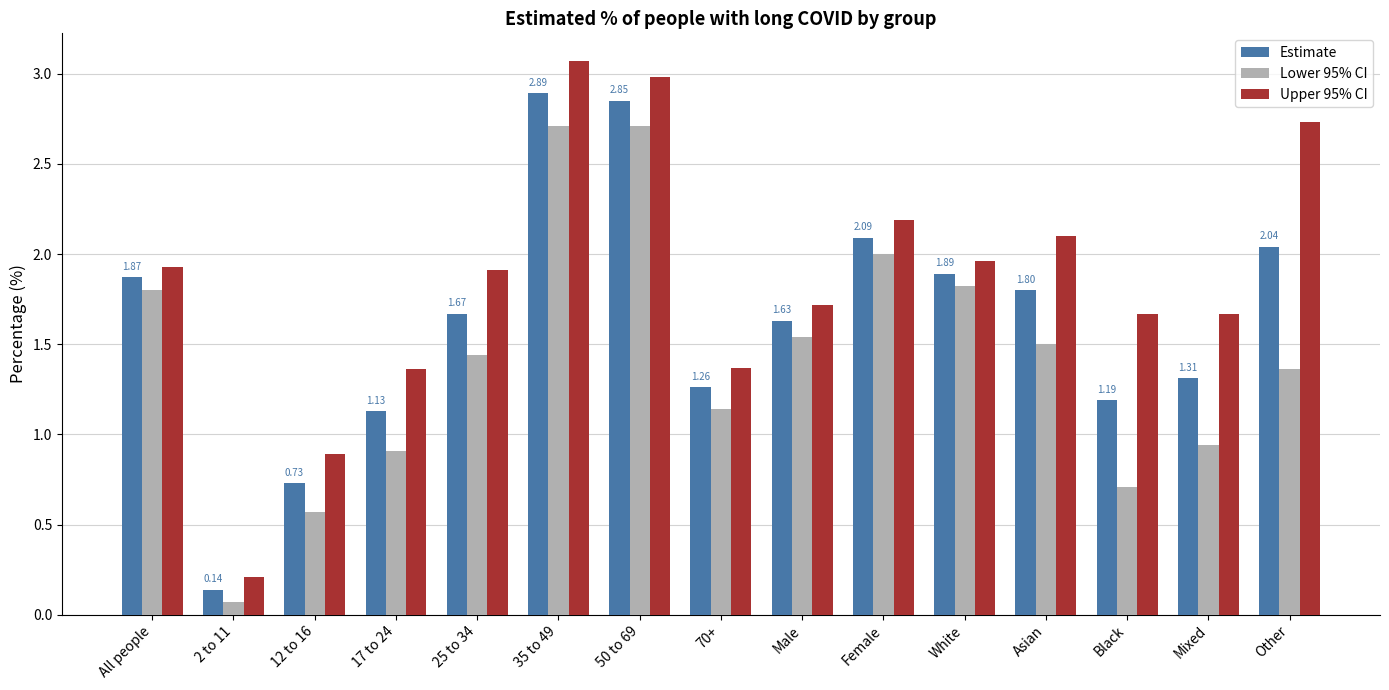

What is the difference between the Lower 95% CI values at Male and 17 to 24?

0.6